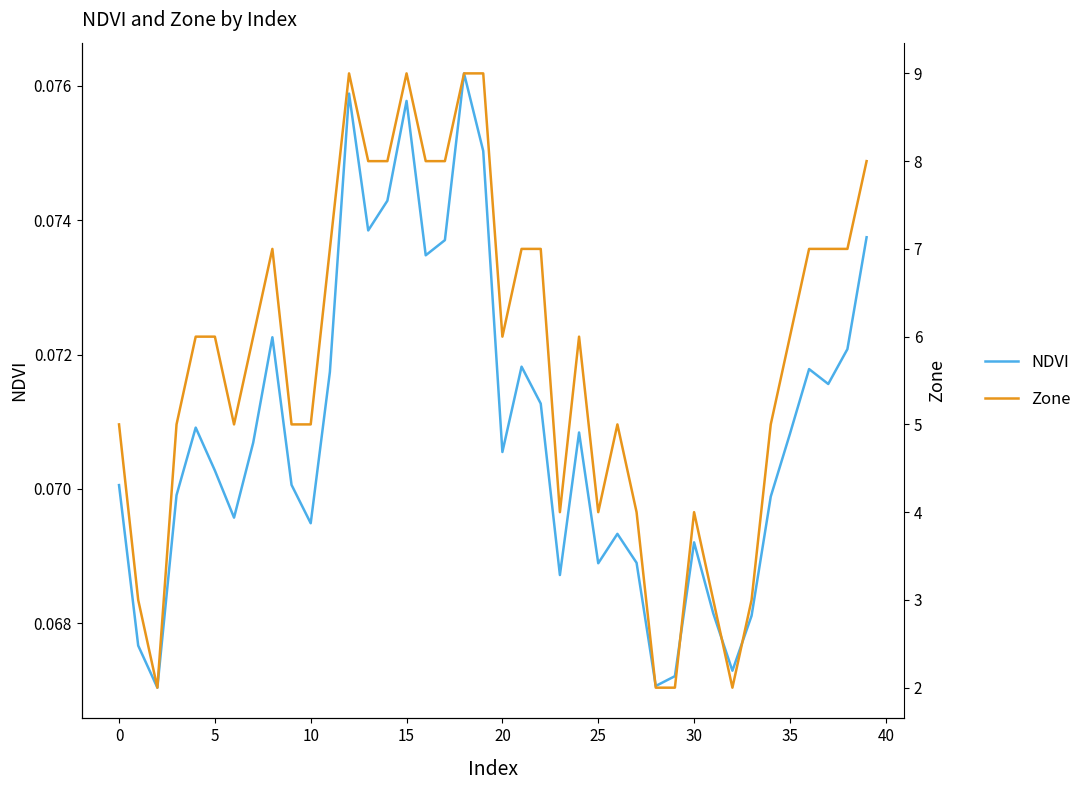

What value does the NDVI series have at 39?

0.1